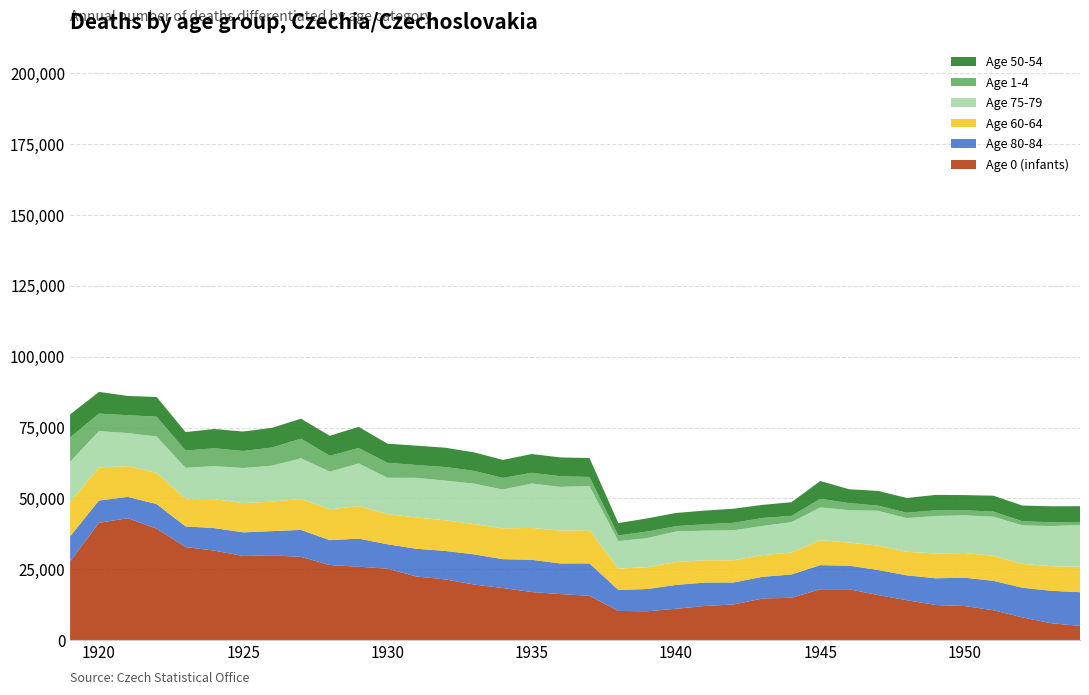

Reading right to left, what are all the values shown in this chart?

Age 0 (infants): 5086	6034	8089	10601	12088	12454	14138	15962	18004	18000	14997	14757	12648	12094	11130	10231	10357	15715	16295	17025	18431	19662	21483	22513	25268	25951	26564	29420	29953	29735	31634	32874	39373	43041	41439	27790
Age 80-84: 11879	11418	10459	10375	9985	9413	8773	8834	8310	8503	8208	7640	7751	8261	8407	7841	7413	11406	10790	11373	10178	10640	10030	9773	8601	9901	8756	9507	8544	8332	7936	7283	8650	7530	7847	8874
Age 60-64: 8959	8686	8415	8833	8707	8757	8302	8598	8148	8822	7718	7667	7822	7861	8082	7719	7515	11710	11588	11228	10855	10683	10799	11017	10633	11475	10874	10904	10414	10321	10182	9820	11013	10842	11666	12099
Age 75-79: 14722	14131	13592	13782	13294	13212	11873	12264	11439	11540	10750	10276	10587	10436	10768	10247	9703	15588	15416	15648	13691	14260	14015	13969	12819	15035	13280	14366	12663	12365	11675	10842	12835	11663	12817	14219
Age 1-4: 1082	1361	1417	1794	1785	2010	1902	1839	2479	3036	2182	2800	2622	2260	1869	2284	1998	3180	3761	3776	4110	4498	4768	4536	5276	5426	5592	6905	6399	5999	6274	6088	6972	6302	6161	8539
Age 50-54: 5558	5625	5548	5605	5346	5425	5195	5173	4881	6269	4846	4621	4968	4828	4646	4661	4334	6675	6631	6630	6343	6516	6819	6824	6729	7480	7048	7031	6946	6864	6805	6519	6951	6776	7652	8121